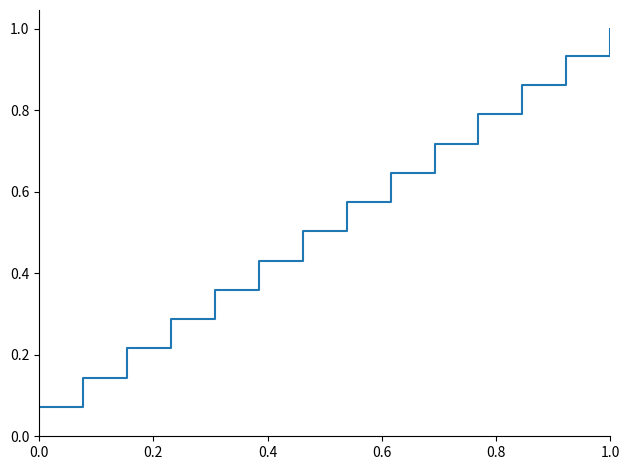

How many lines are shown in the chart?

1